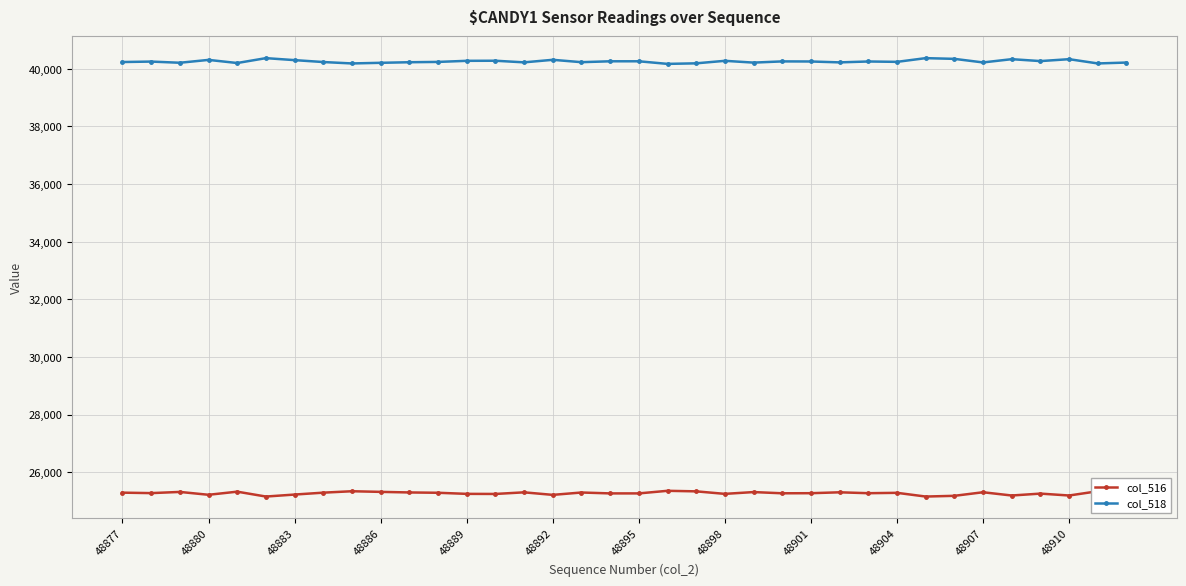

What is the difference between the maximum and second lowest values in the col_516 series?

199